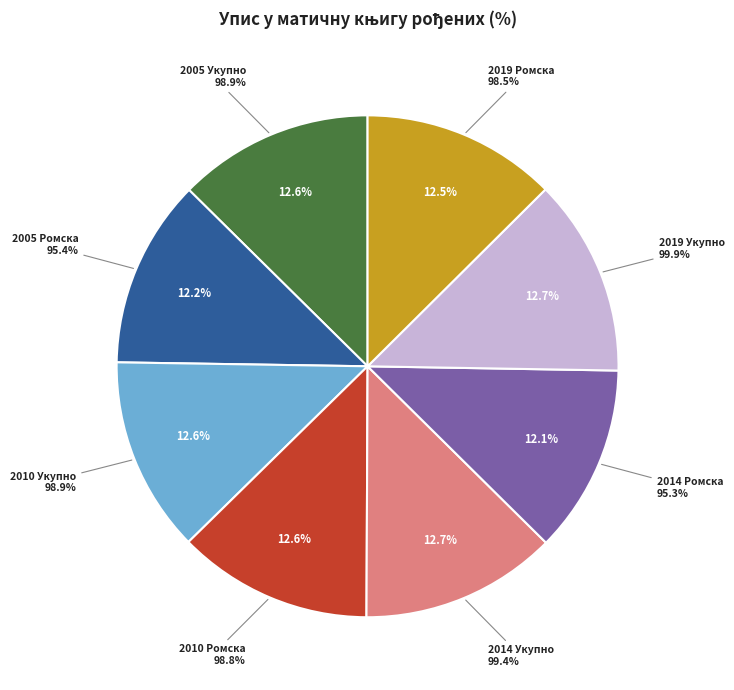

Combined, what portion of the pie is 2010 Ромска and 2005 Ромска?

24.7%